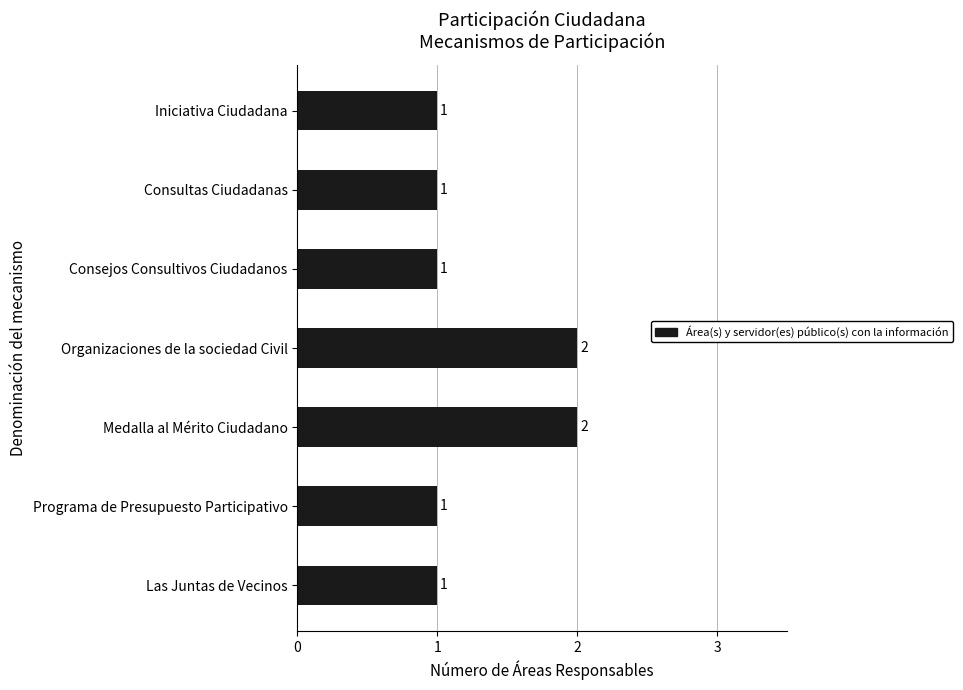

The value at Iniciativa Ciudadana is 2. True or false?

False